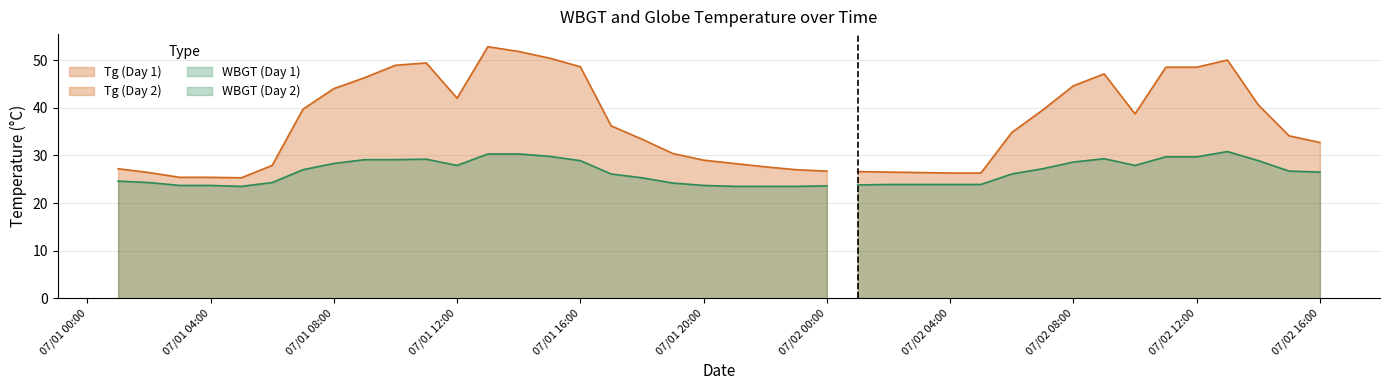

True or false: WBGT and Tg intersect in this chart.

False